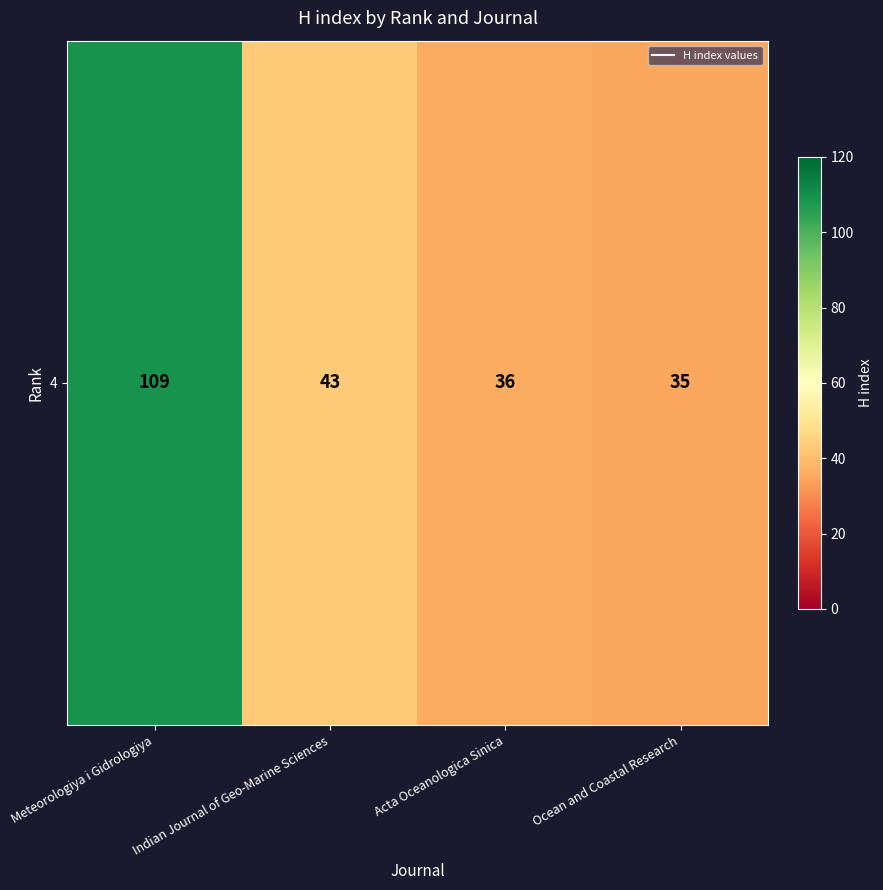

At which label is the value closest to 72?

Indian Journal of Geo-Marine Sciences